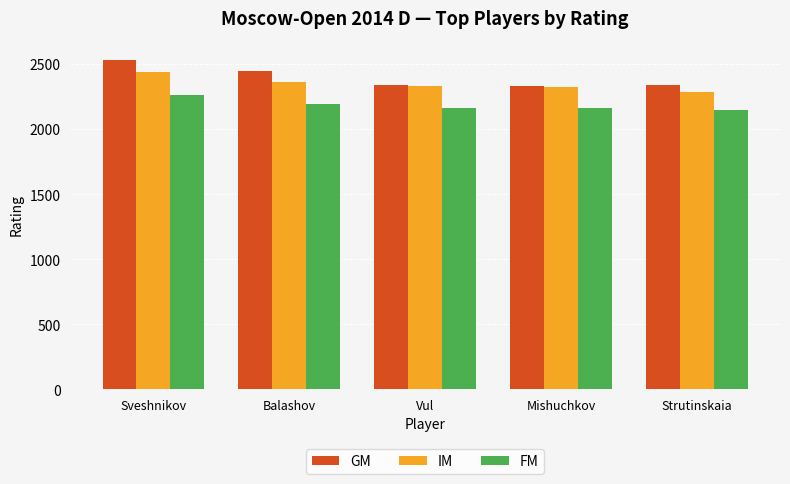

Which series has the widest spread of values?

GM